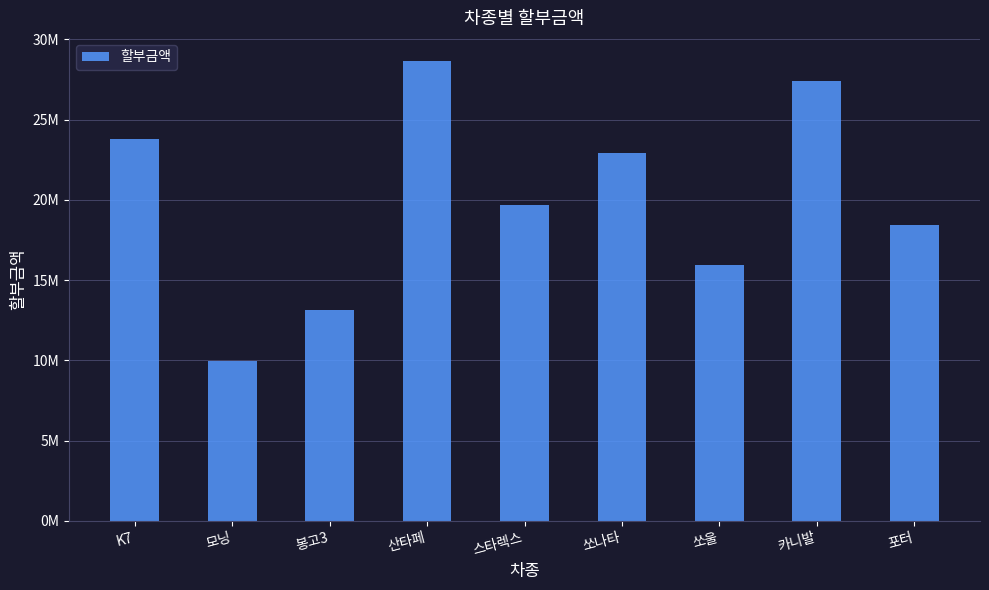

Does the chart contain any negative values?

No